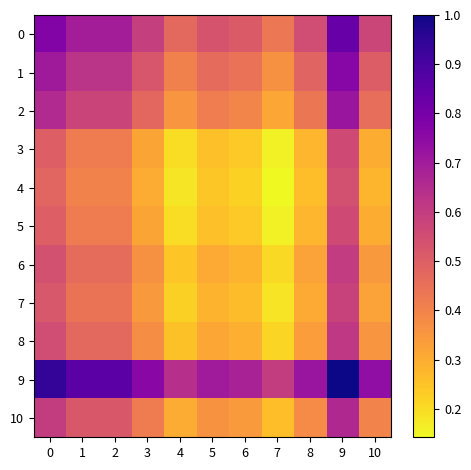

At which category is the sum across all series the highest?

9